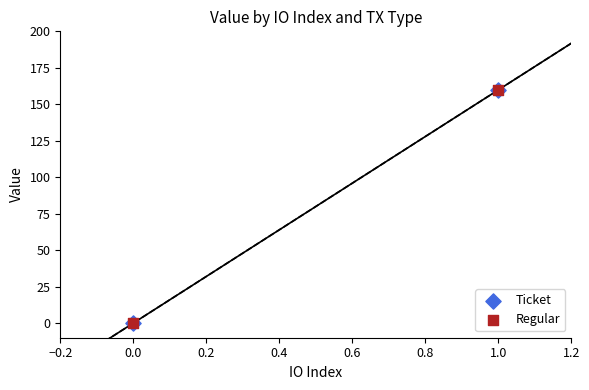

Which series has the widest spread of Y values?

Ticket